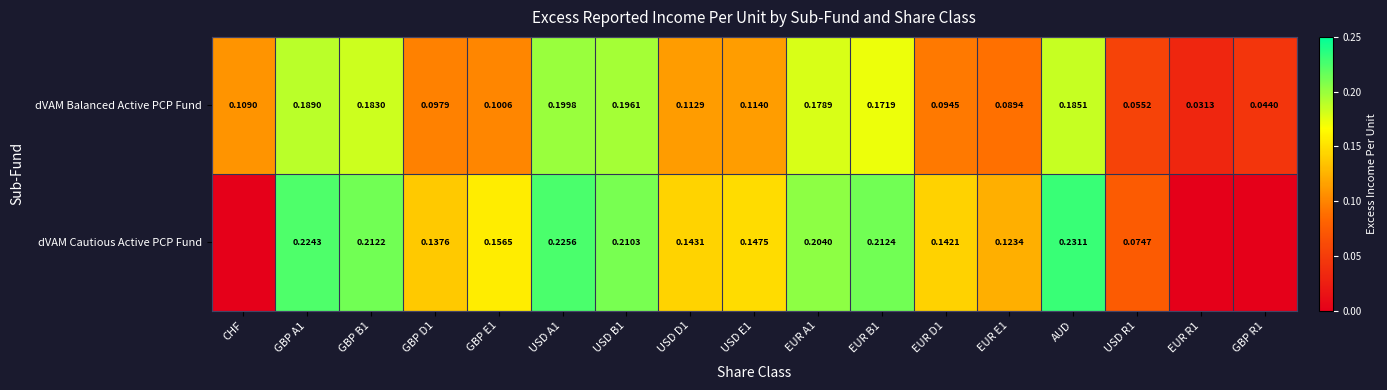

The value of dVAM Cautious Active PCP Fund at USD A1 is 0.4. True or false?

False